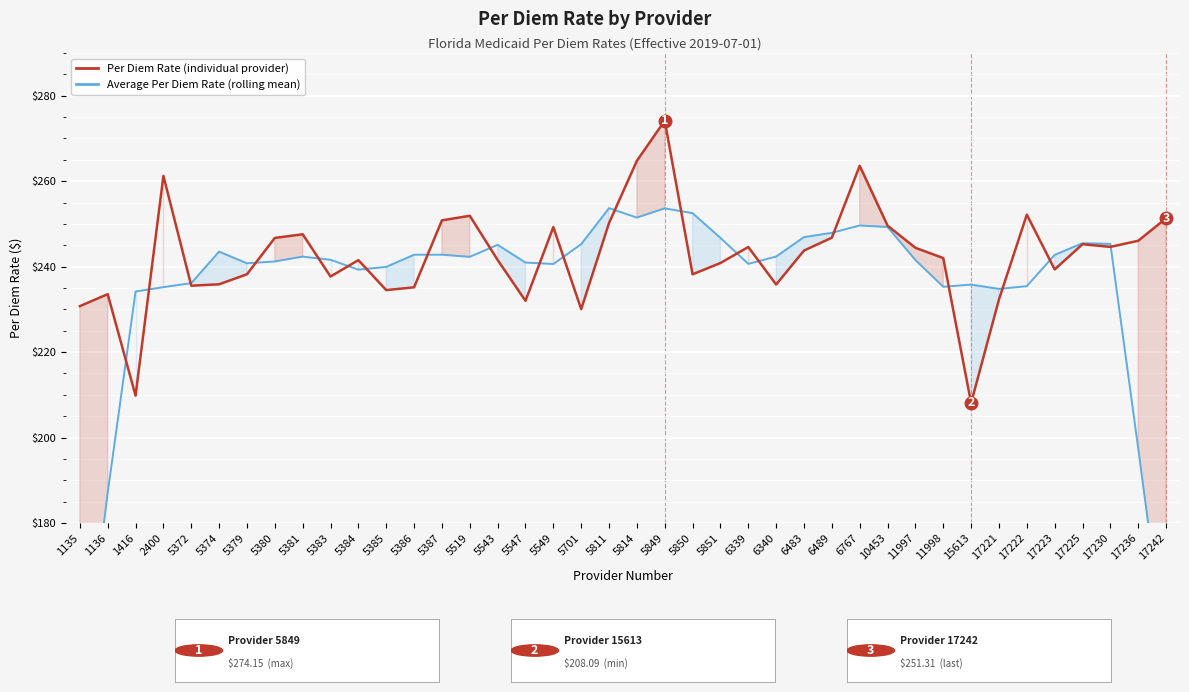

Between 5549 and 5811, which series saw the biggest shift?

Average Per Diem Rate (rolling mean)